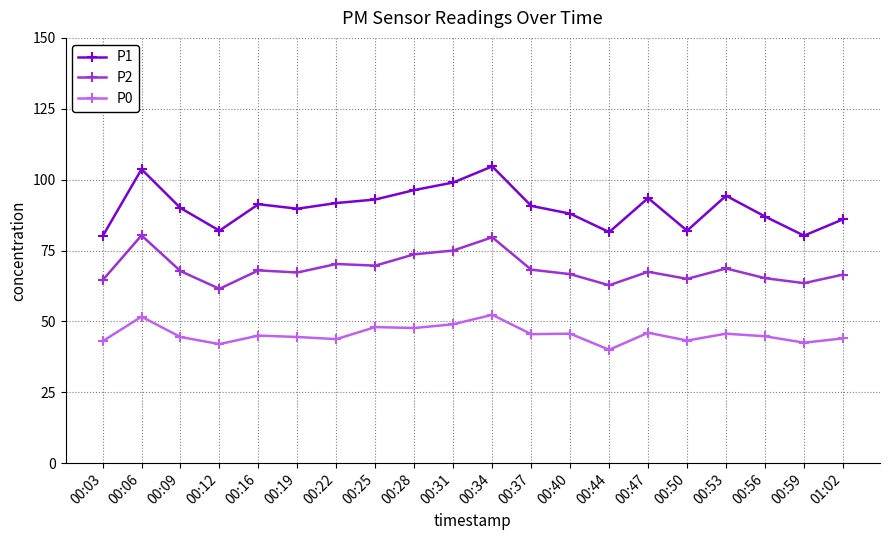

What is the difference between the second highest and second lowest values in the P1 series?

23.4